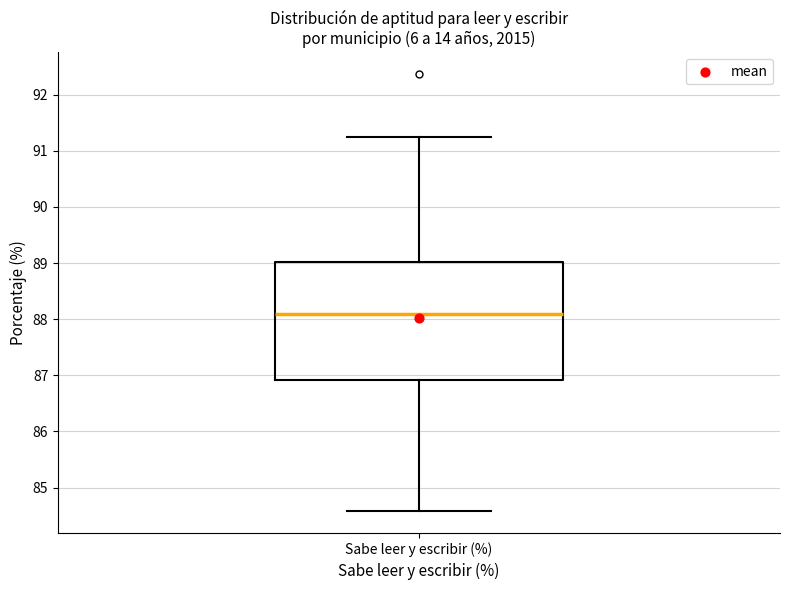

Where does the upper whisker of the box for Sabe leer y escribir (%) end on the y-axis? The values are not printed on the chart, so give them approximately, as read against the axis.

91.3